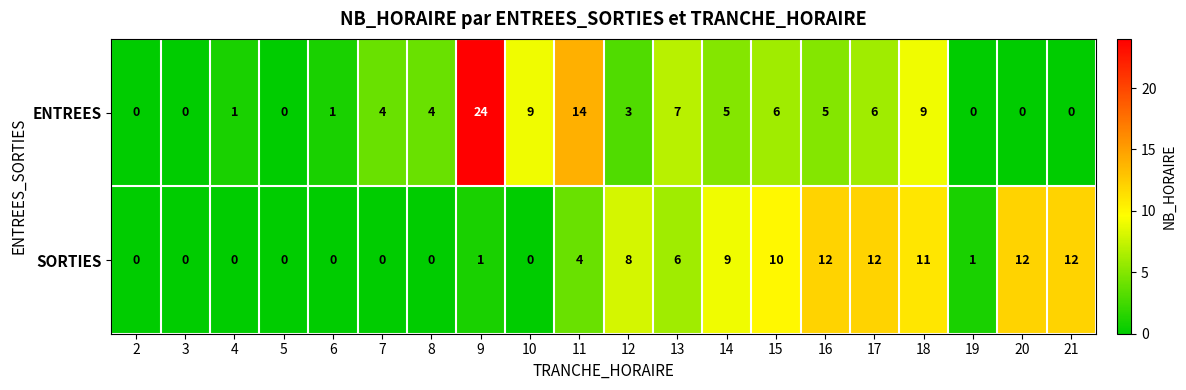

How many series are shown in this chart?

2